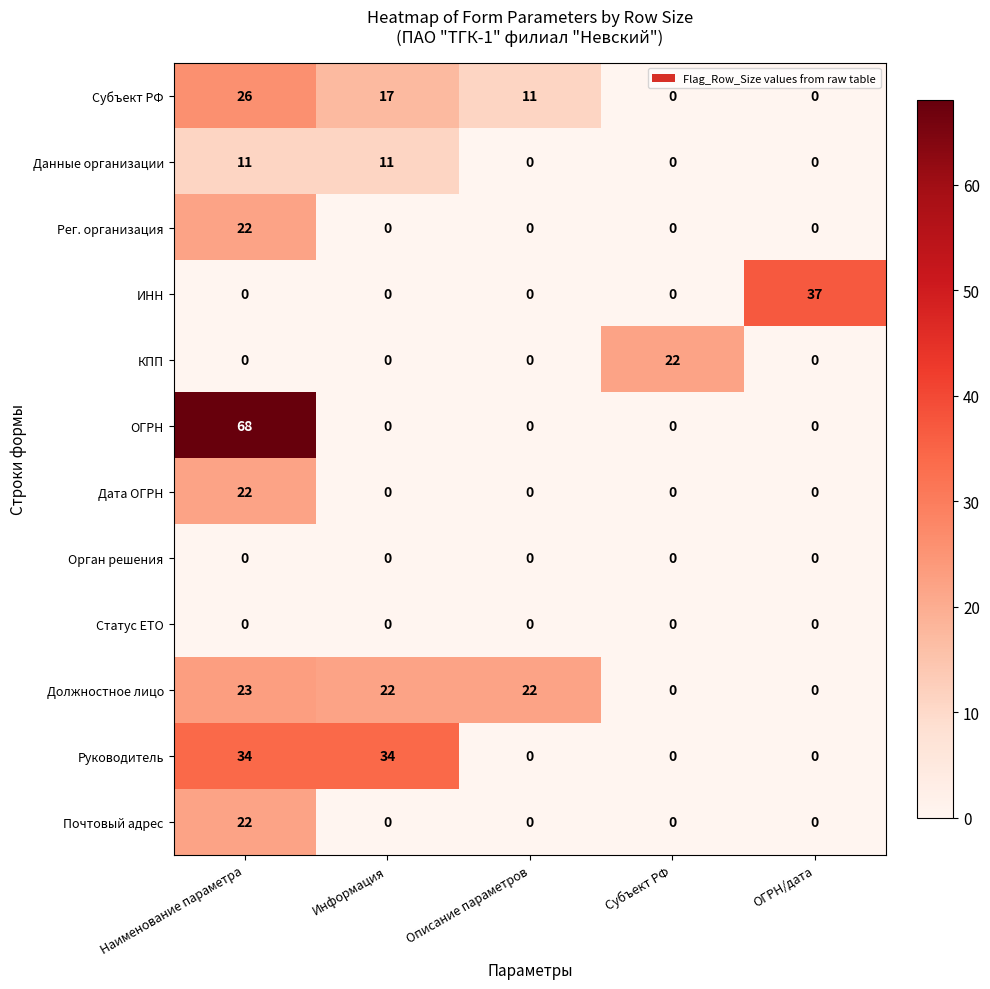

Is it true that Данные организации equals 8 at Описание параметров?

False